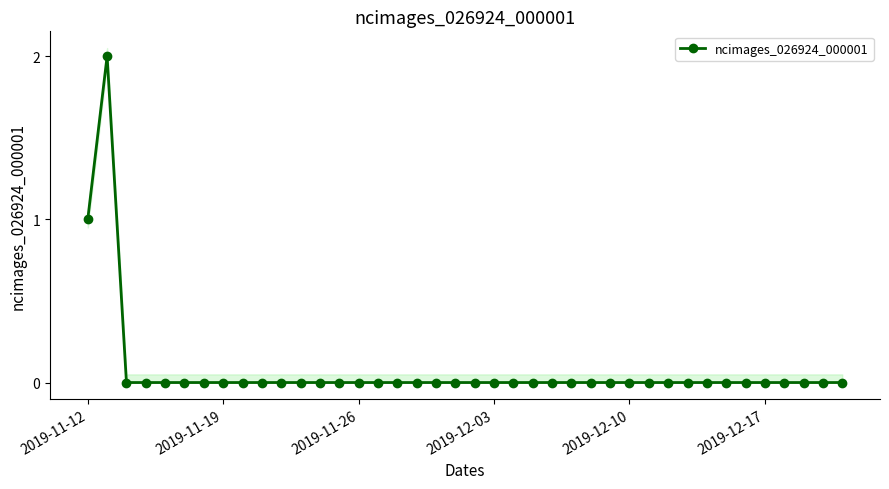

True or false: there are more than 0 points higher than both neighbors.

True